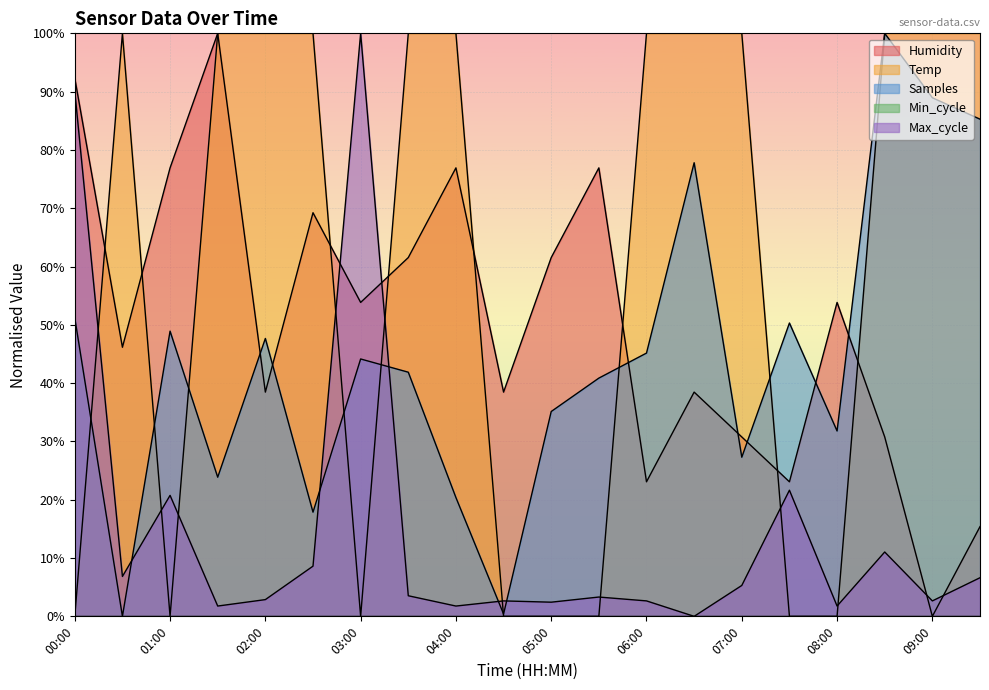

Which category has the lowest value in the Humidity series?

09:00